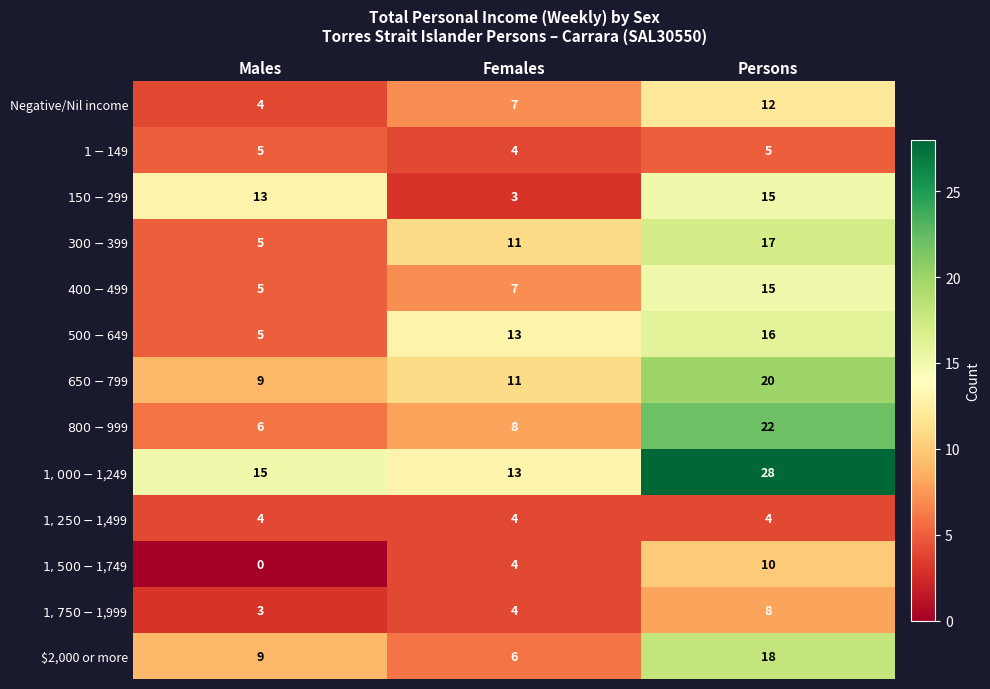

How many distinct data groups are displayed?

13